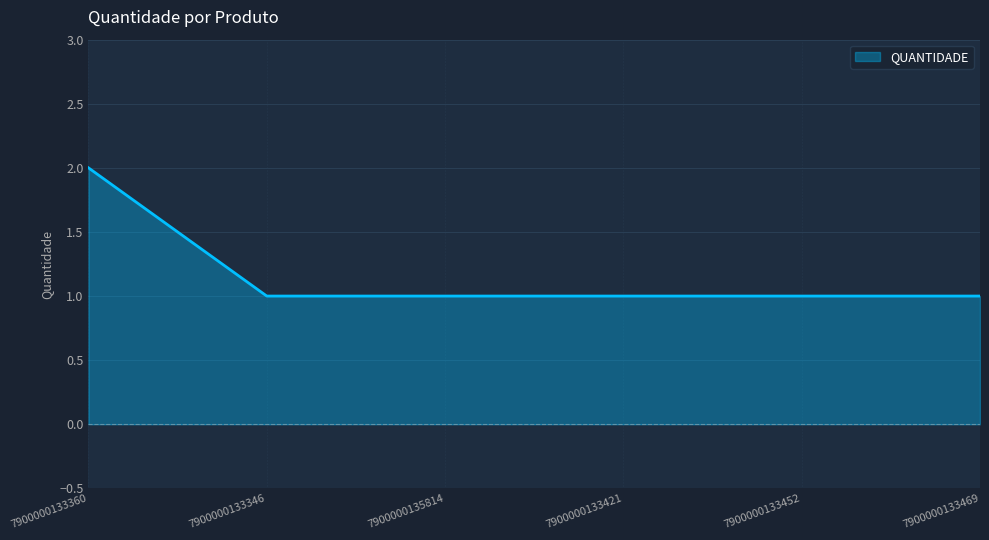

Which category has the highest value across all series?

7900000133360